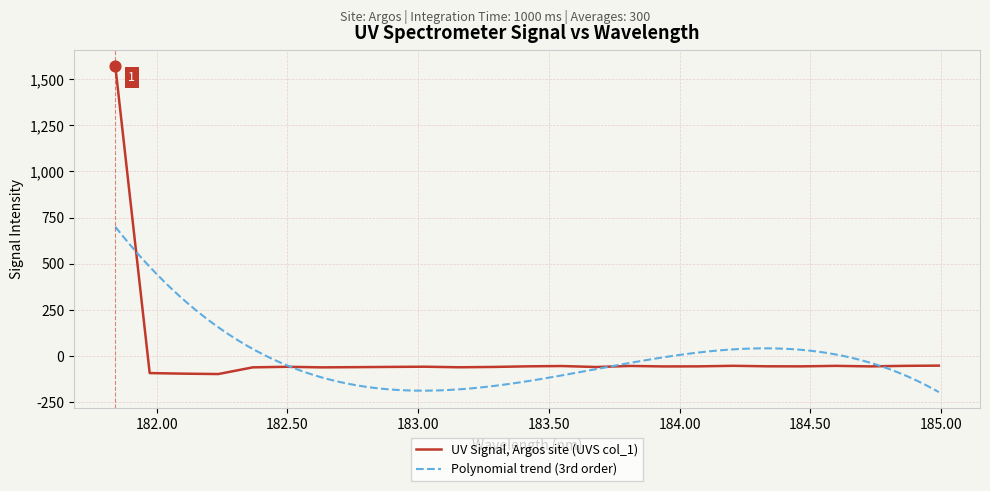

What is the change in value from 182.2359681898 to 182.3673257152?

+36.2